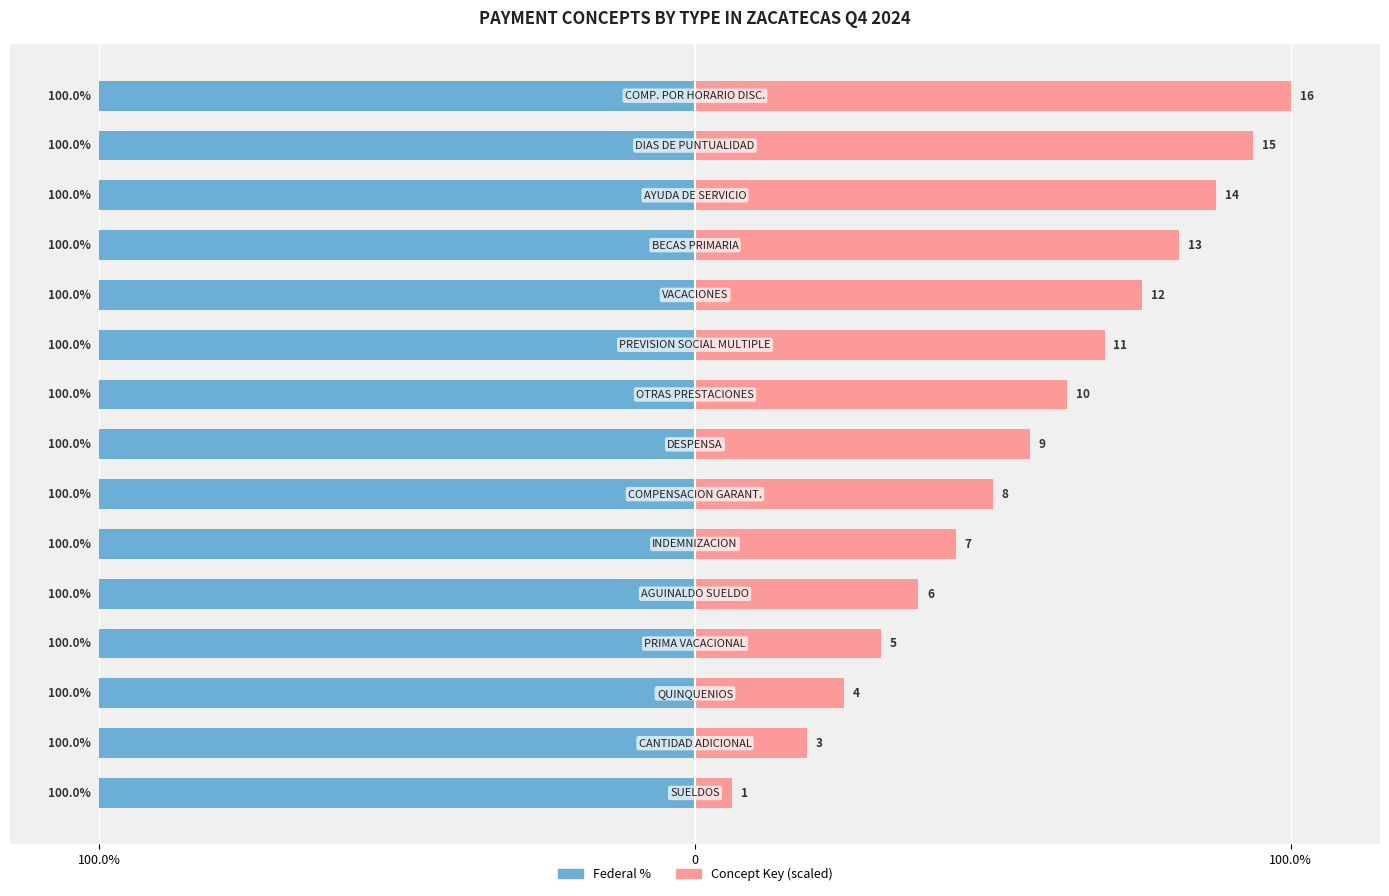

What is the greatest value displayed?

100.0